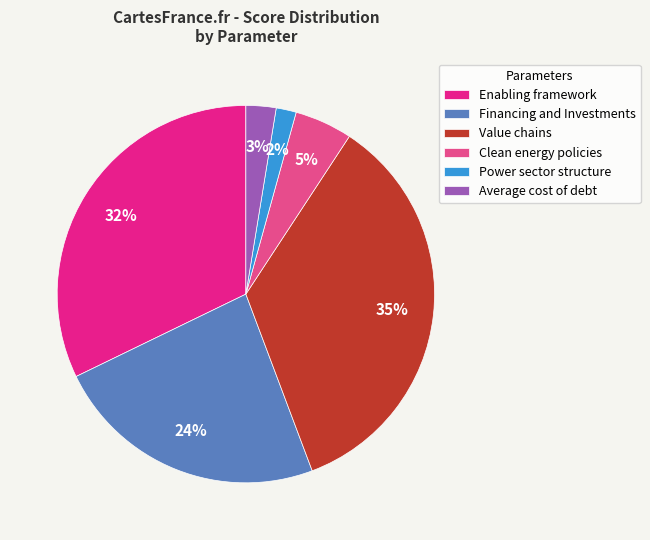

To the nearest percent, what is the difference between the largest and smallest slice percentages?

33%